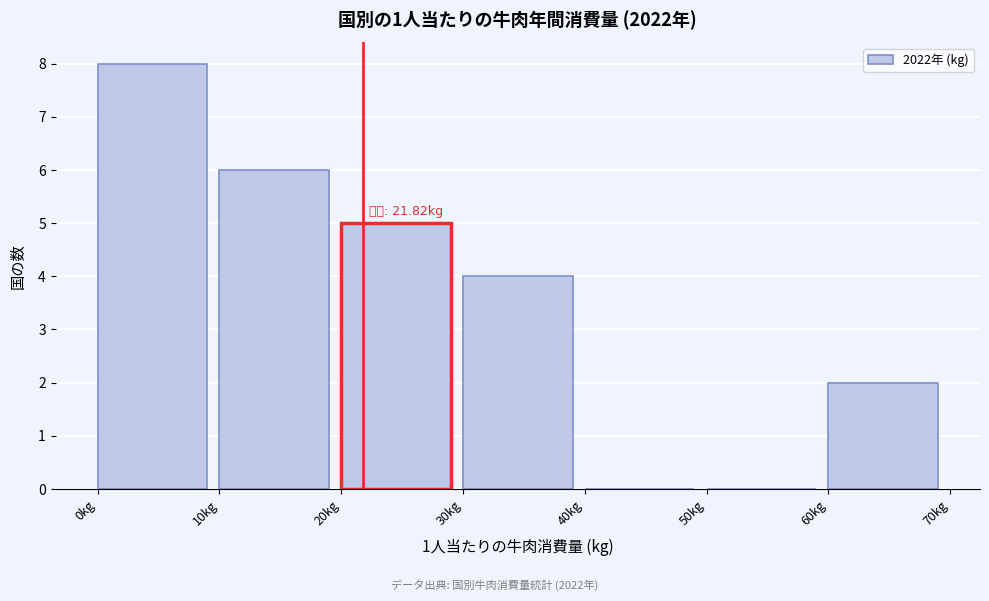

Which range on the x-axis has the tallest bar?

0 to 10